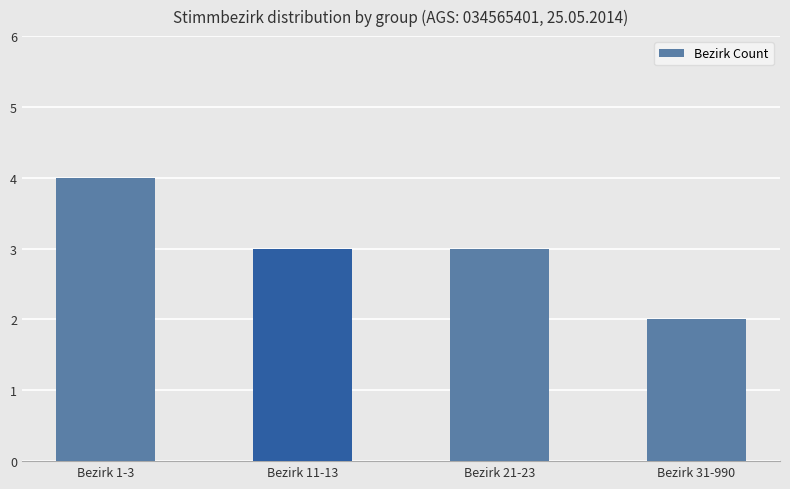

Approximately how many times larger is the value at Bezirk 1-3 compared to Bezirk 31-990?

2.0